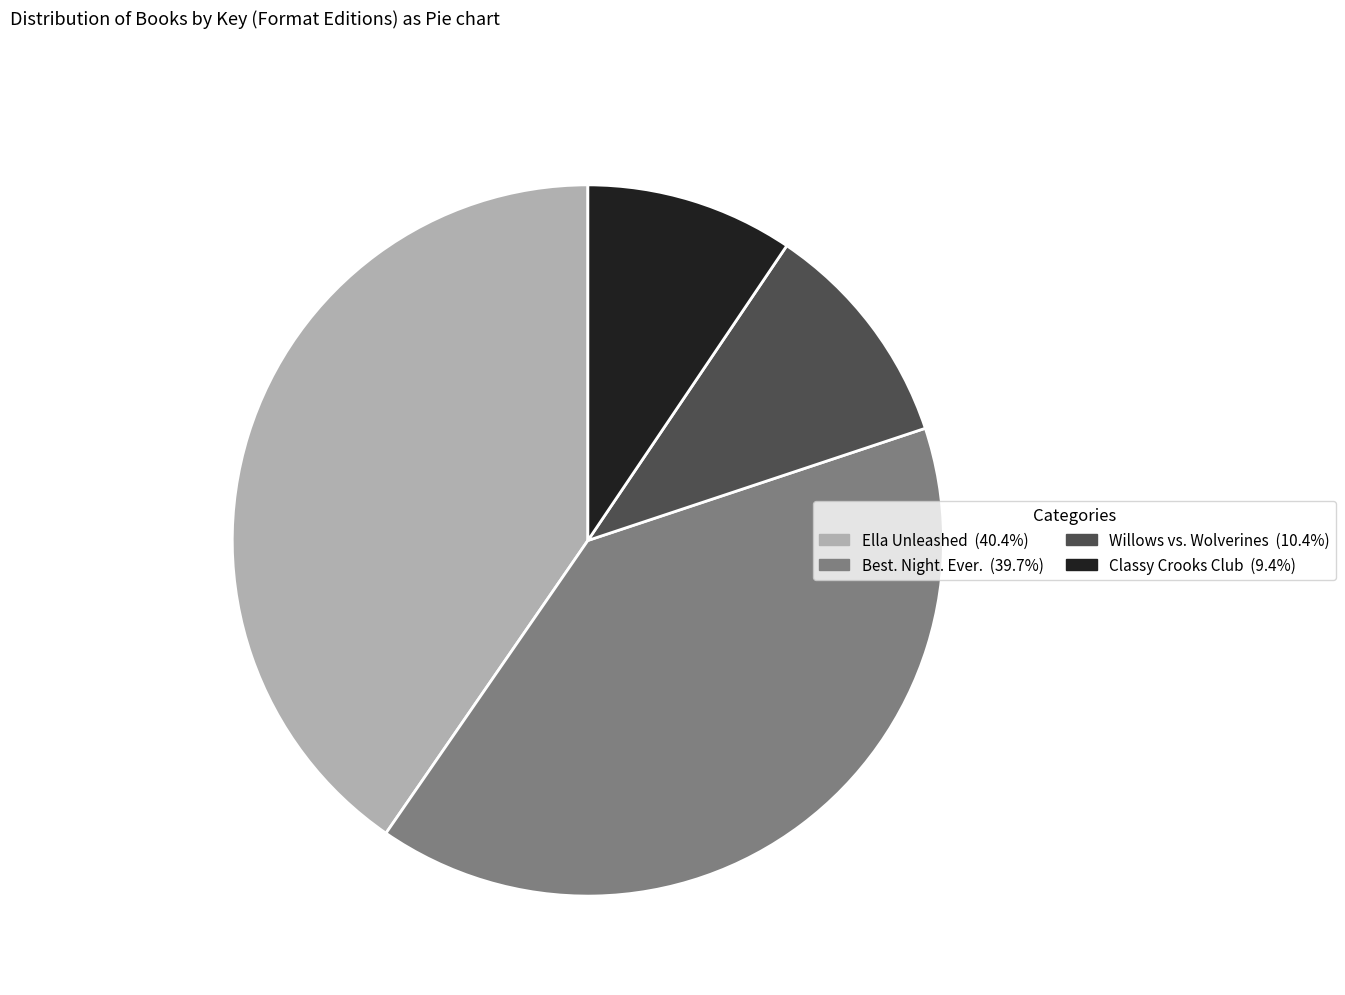

What is the ratio of the value at Ella Unleashed to the value at Willows vs. Wolverines?

3.9